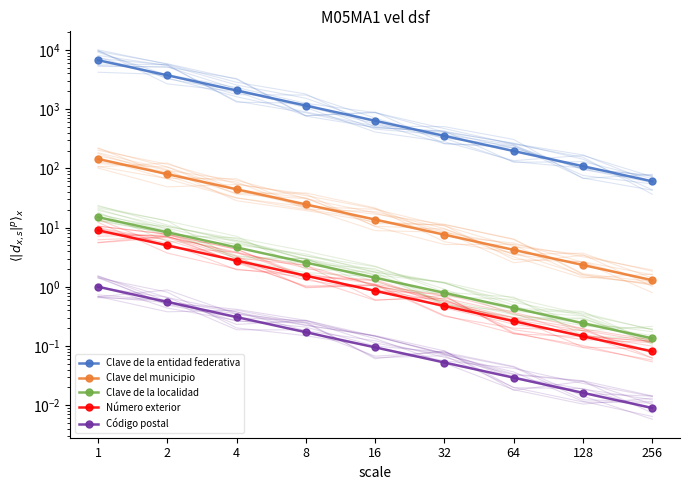

What are all the series names shown in the legend?

Clave de la entidad federativa, Clave del municipio, Clave de la localidad, Número exterior, Código postal